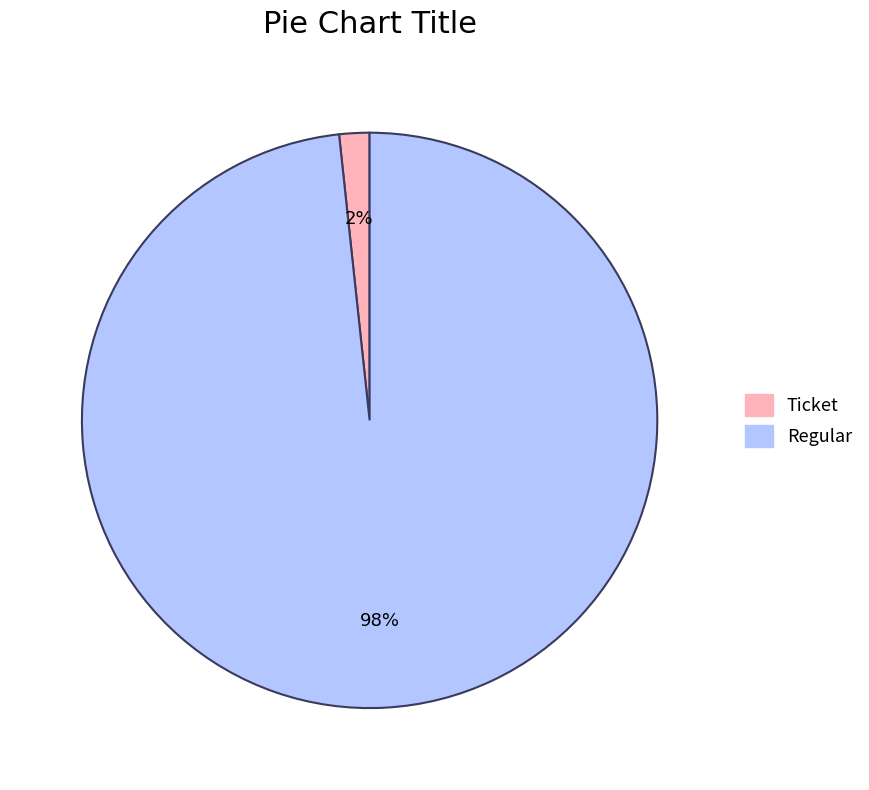

Does any single category account for the majority?

Yes